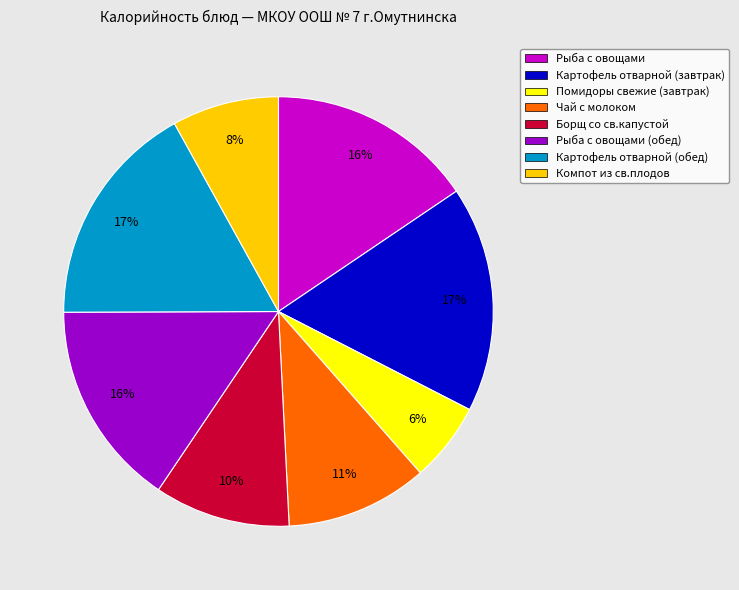

What is the smallest slice in the pie chart?

Помидоры свежие (завтрак)